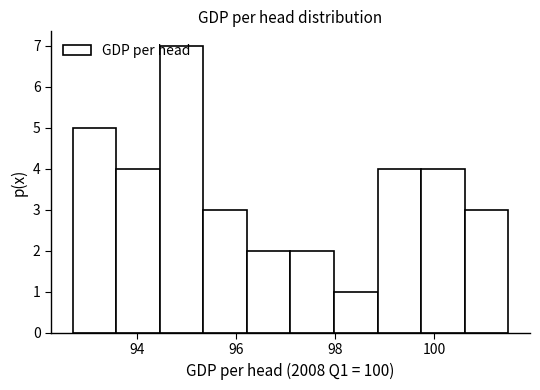

Reading left to right, list every bar in this chart as the range it spans on the x-axis followed by its height. Neither the bar edges nor the heights are printed on the chart, so give them approximately, as read against the axes.

92.70 to 93.58: 5
93.58 to 94.46: 4
94.46 to 95.34: 7
95.34 to 96.22: 3
96.22 to 97.10: 2
97.10 to 97.98: 2
97.98 to 98.86: 1
98.86 to 99.74: 4
99.74 to 100.62: 4
100.62 to 101.50: 3